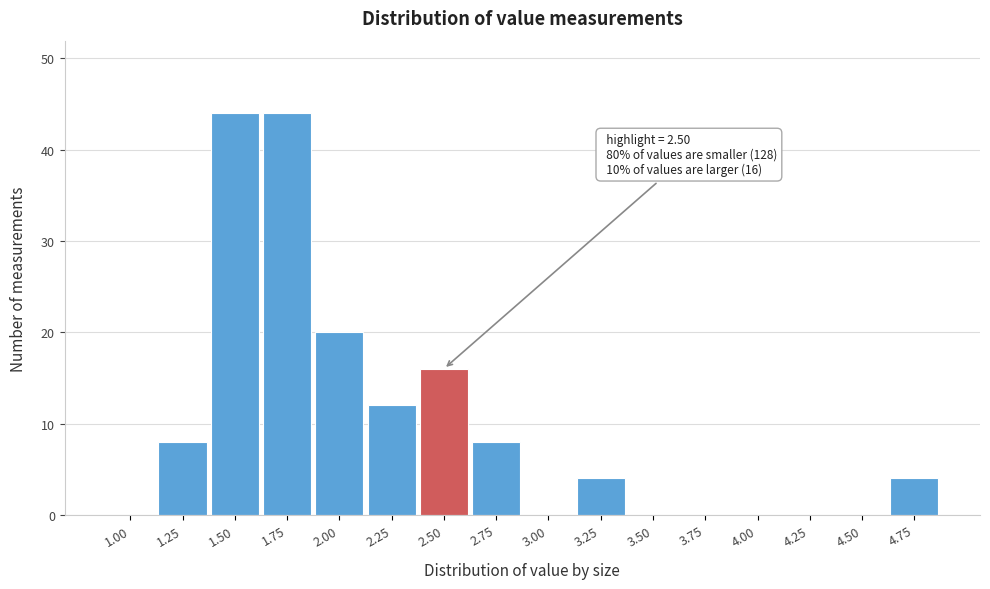

Reading left to right, list all the values displayed in this chart.

1.00=0	1.25=8	1.50=44	1.75=44	2.00=20	2.25=12	2.50=16	2.75=8	3.00=0	3.25=4	3.50=0	3.75=0	4.00=0	4.25=0	4.50=0	4.75=4